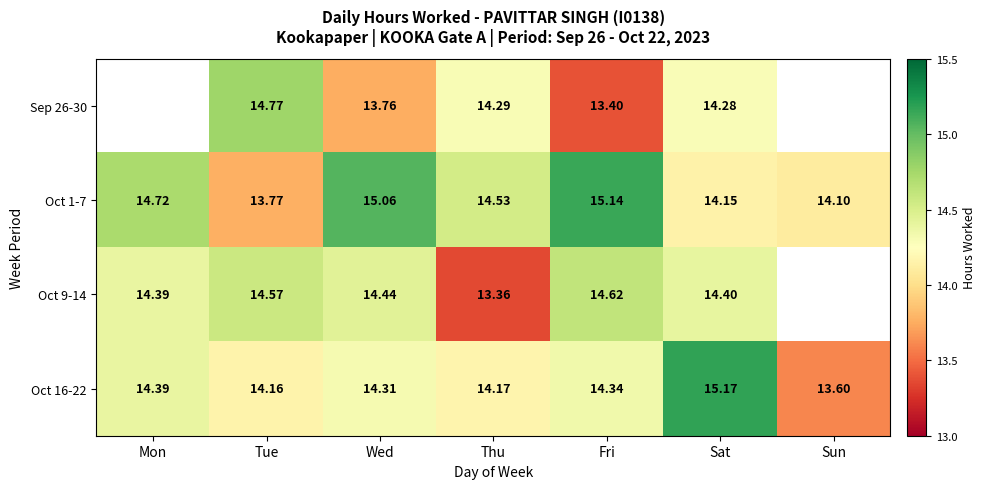

What is the average value of the Oct 1-7 series?

14.5